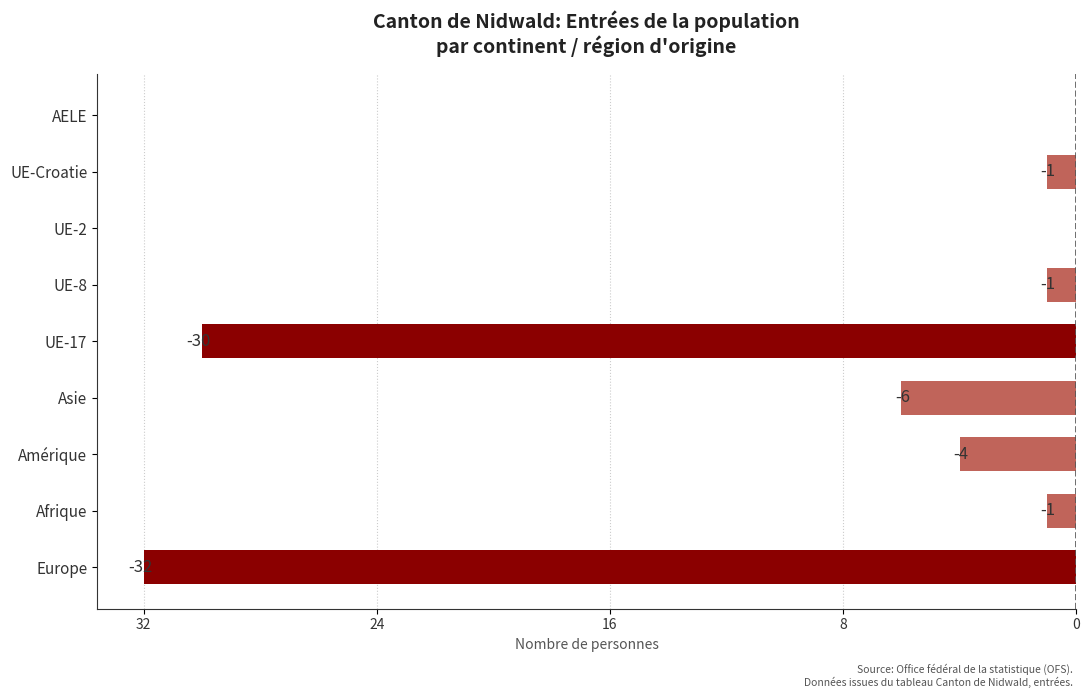

How many negative values are there?

7